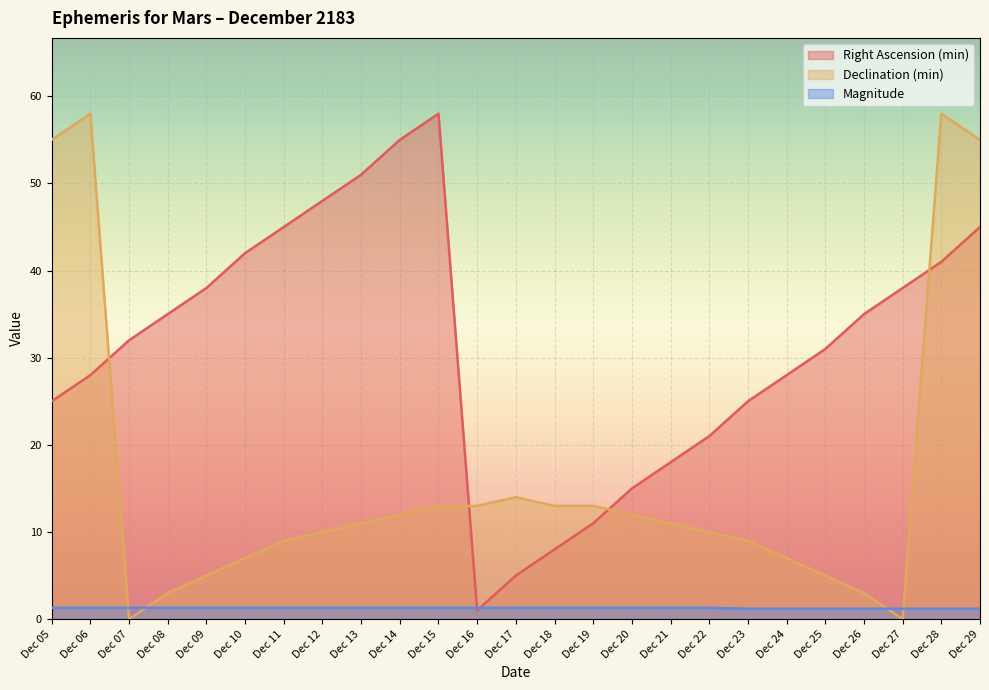

At which category does Right Ascension (min) reach its first local peak?

Dec 15